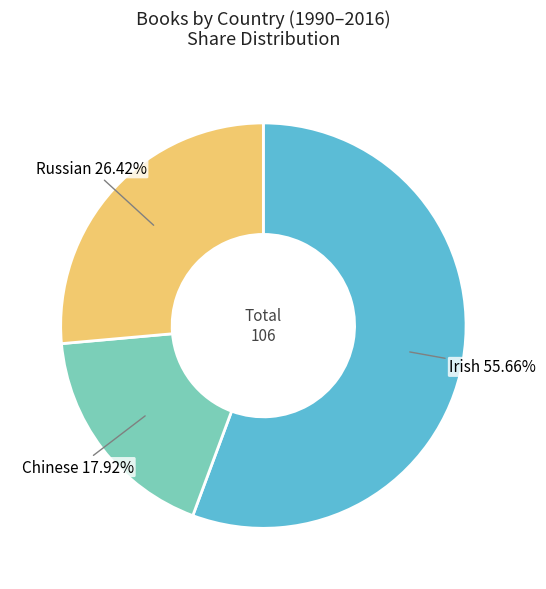

How many segments does this pie chart have?

3